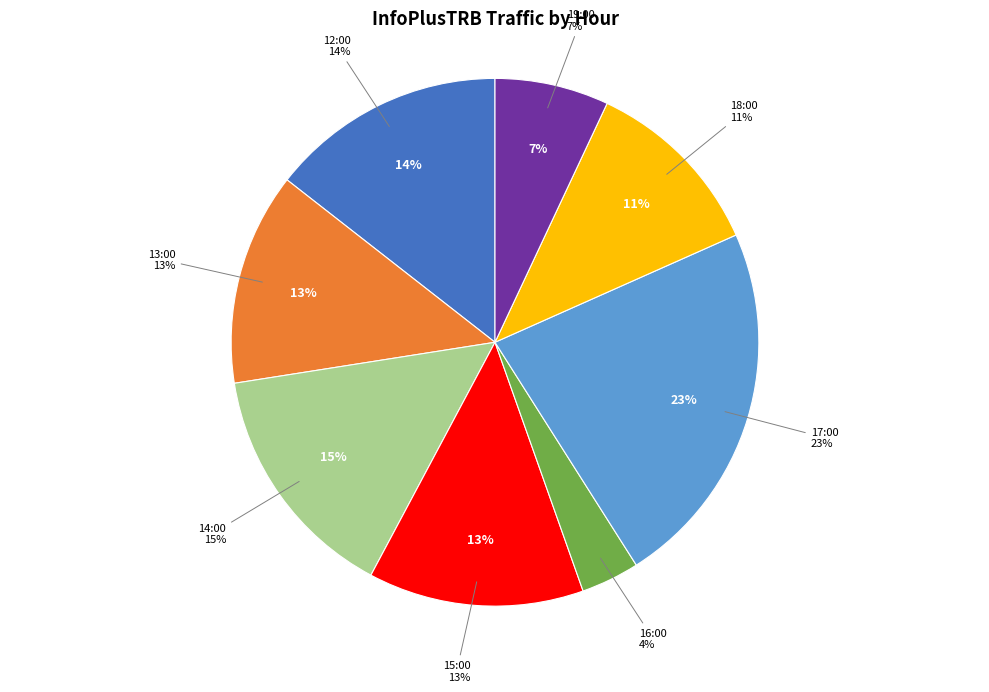

To the nearest percent, what is the combined percentage of 14:00 and 15:00?

28%